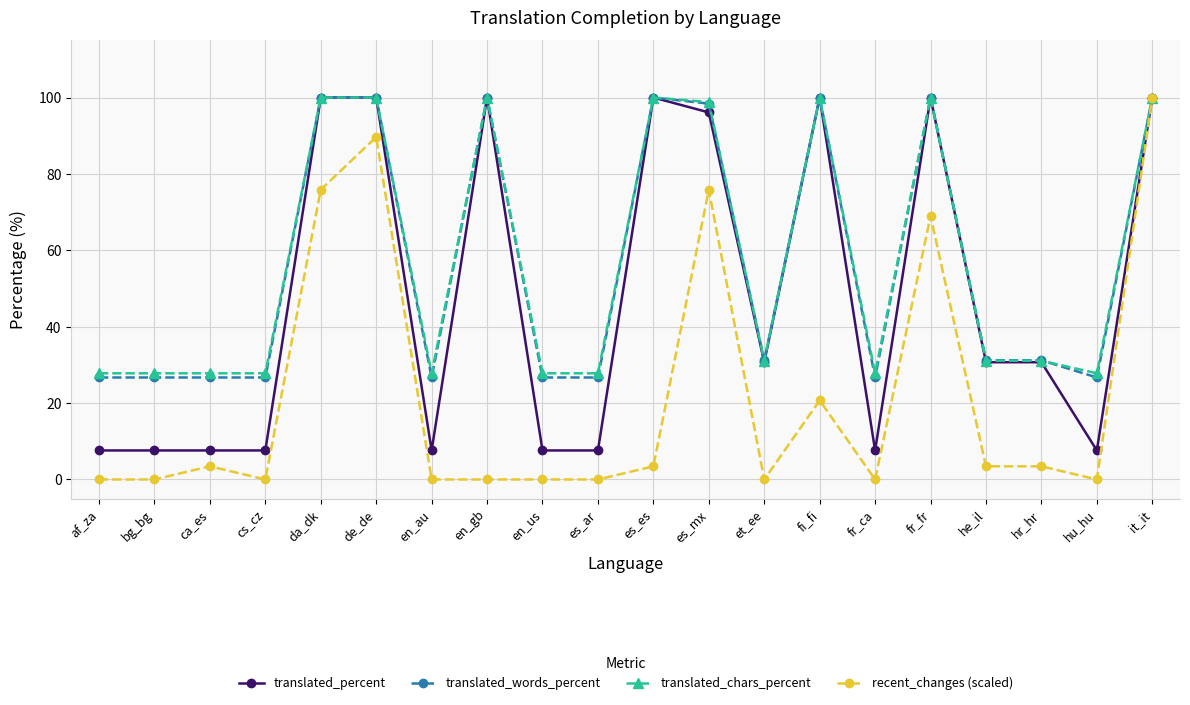

Which series has the widest spread of values?

recent_changes (scaled)